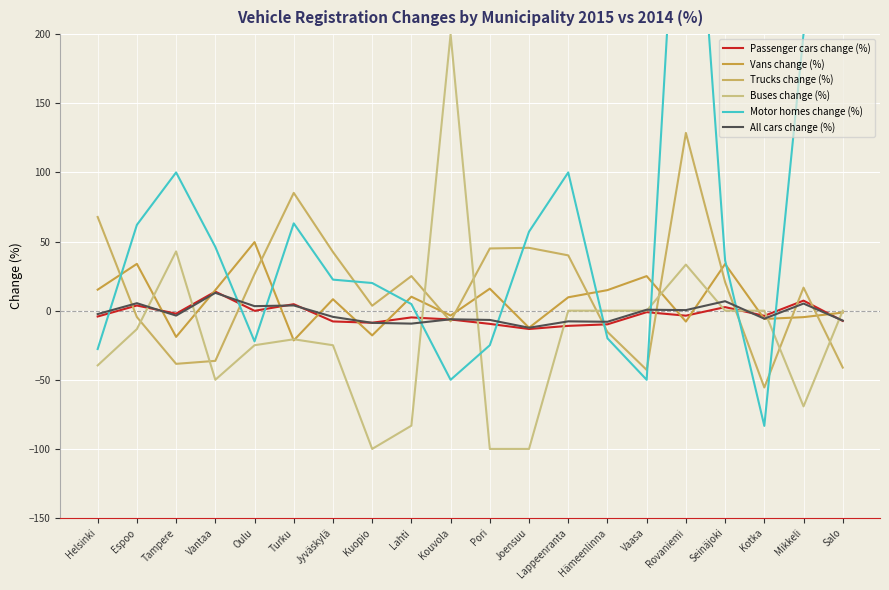

At which category is the sum across all series the highest?

Rovaniemi